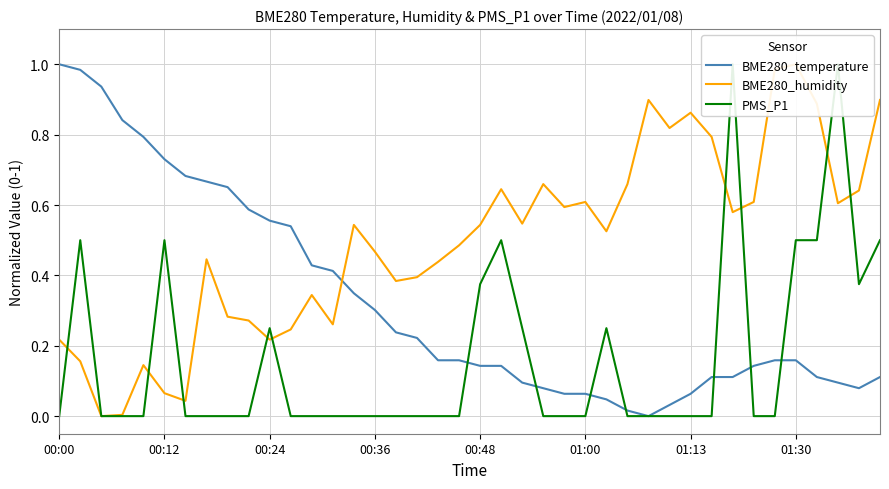

What is the maximum value for BME280_temperature?

1.0